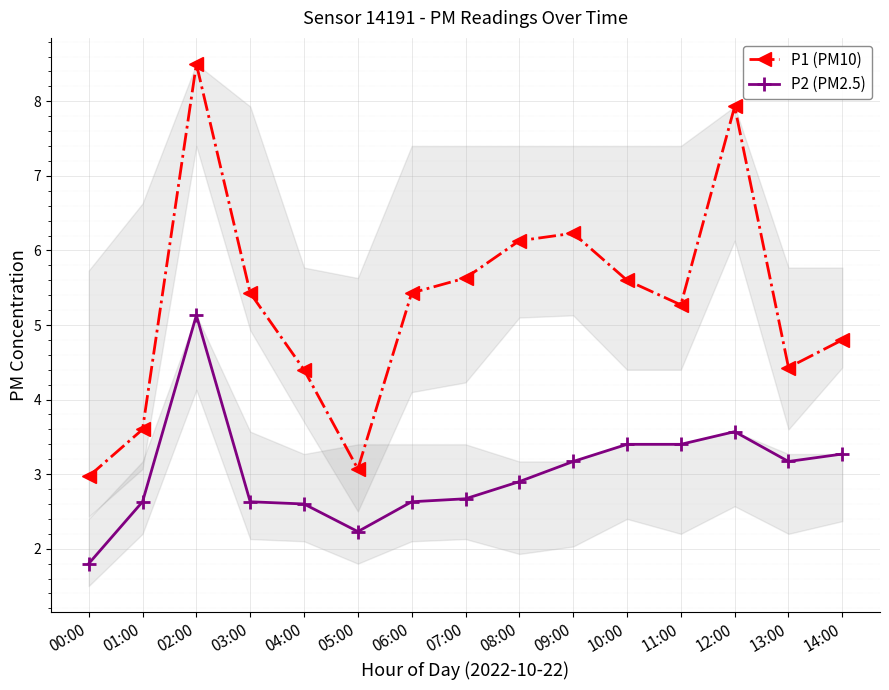

Where is the first local minimum for P2 (PM2.5)?

05:00